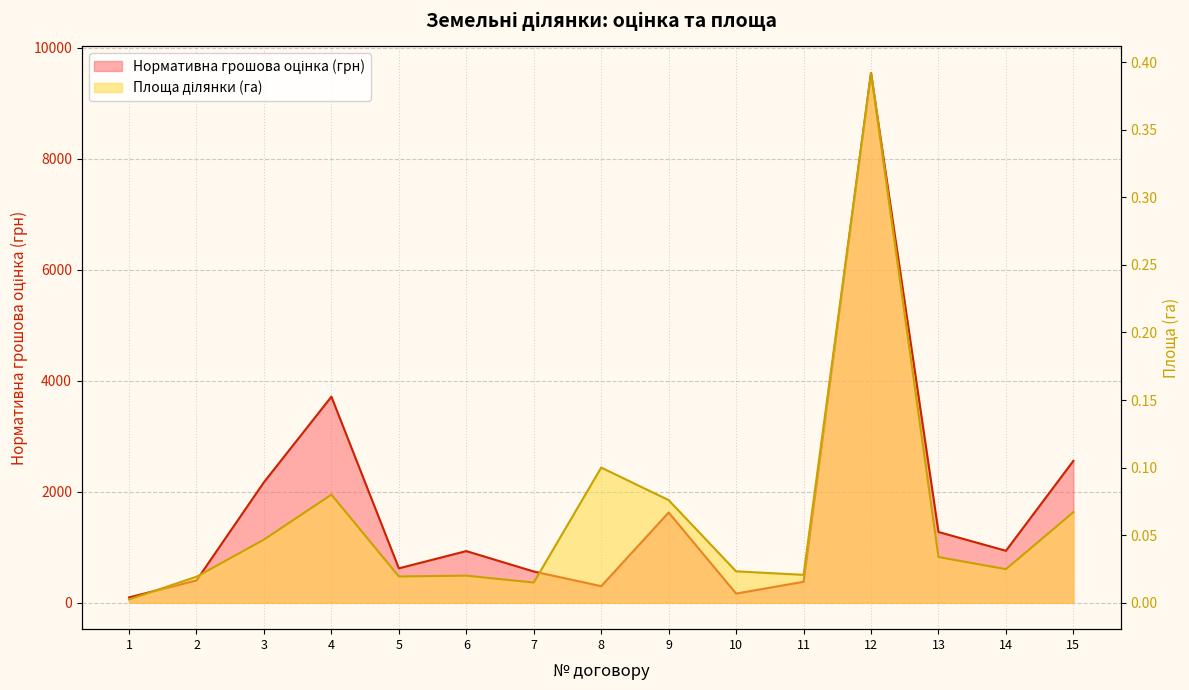

What are all the series names shown in the legend?

Нормативна грошова оцінка (грн), Площа ділянки (га)